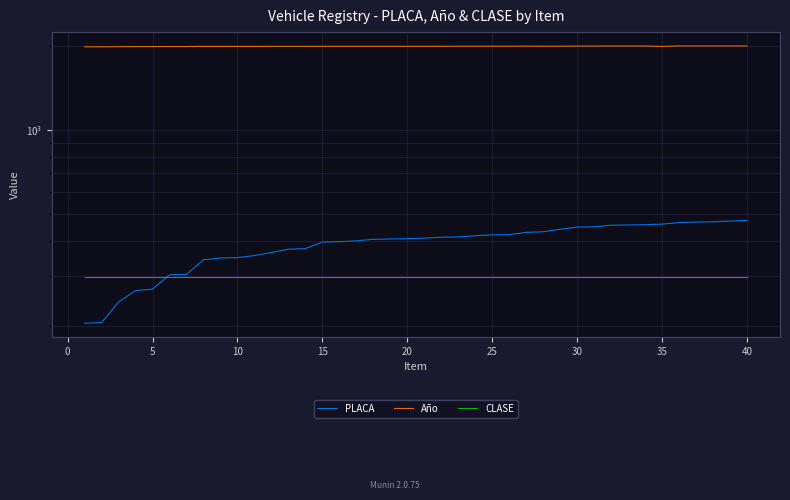

At how many categories does at least one series exceed 622?

40